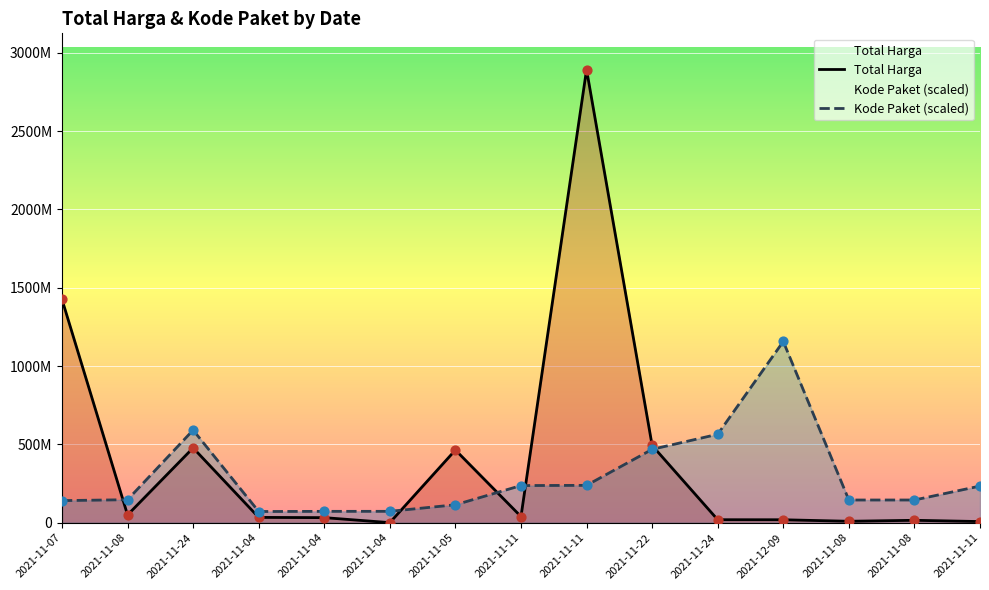

Which series contains the highest Y value?

Total Harga